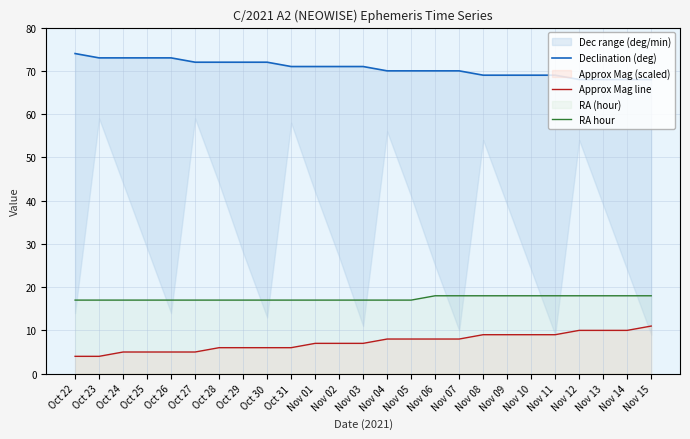

How many lines are shown in the chart?

3